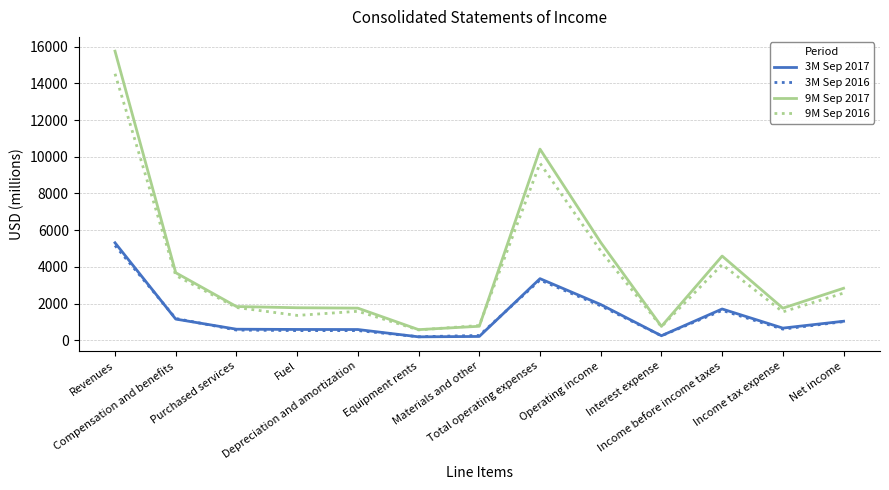

Which series has the largest total across all categories?

9M Sep 2017